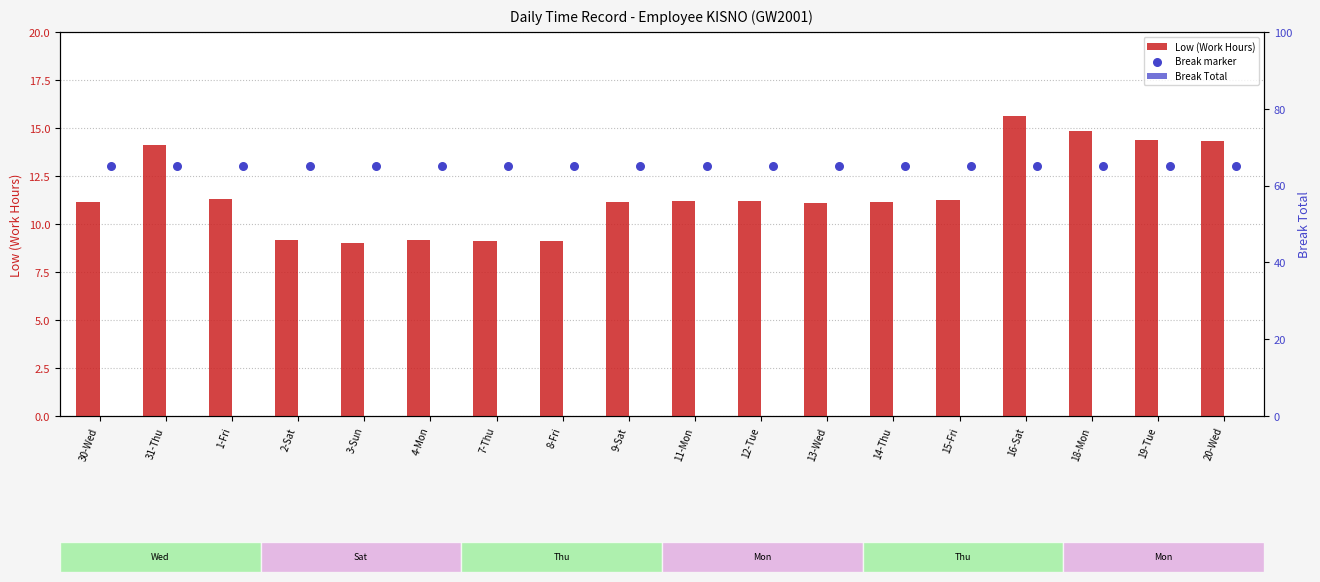

What is the difference between the Low (Work Hours) values at 11-Mon and 7-Thu?

2.1